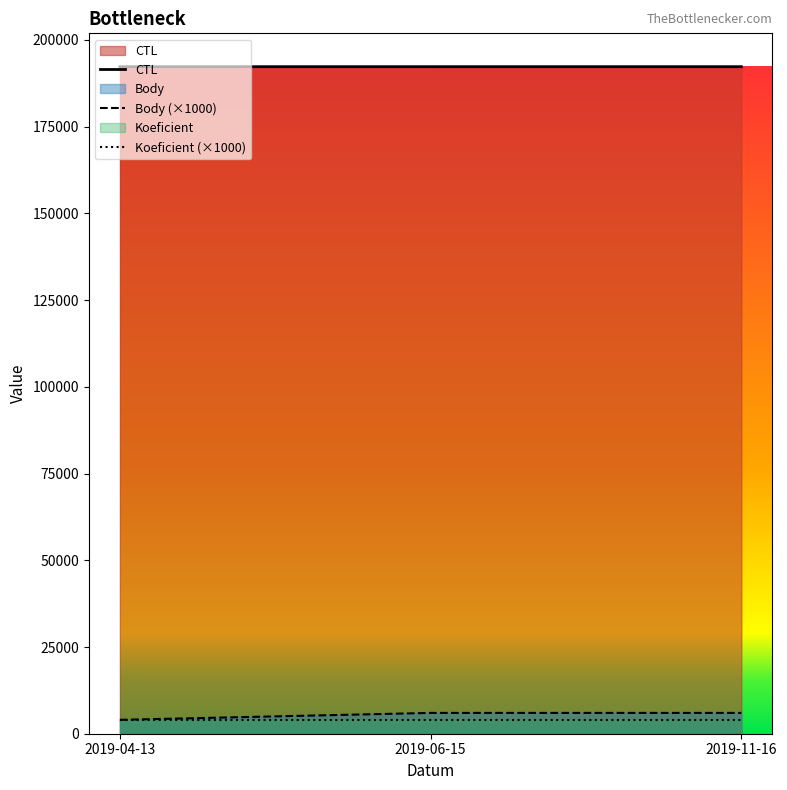

The value of Body (×1000) at 2019-04-13 is 4000. True or false?

True